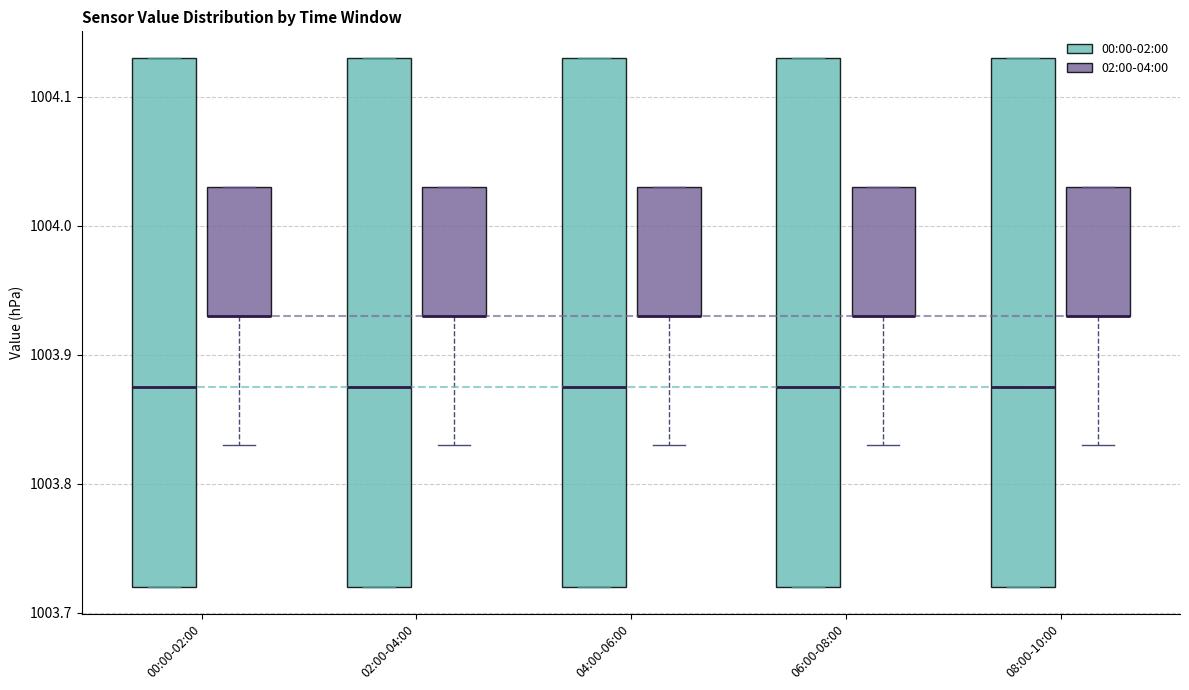

Reading left to right, read every box against the y-axis: the position of its median line, the range the box covers, and the ends of its whiskers. The values are not printed on the chart, so give them approximately, as read against the axis.

00:00-02:00 (00:00-02:00): median 1003.88, box 1003.72 to 1004.13, whiskers 1003.72 to 1004.13
00:00-02:00 (02:00-04:00): median 1003.93 (drawn on the box's lower edge), box 1003.93 to 1004.03, whiskers 1003.83 to 1004.03
02:00-04:00 (00:00-02:00): median 1003.88, box 1003.72 to 1004.13, whiskers 1003.72 to 1004.13
02:00-04:00 (02:00-04:00): median 1003.93 (drawn on the box's lower edge), box 1003.93 to 1004.03, whiskers 1003.83 to 1004.03
04:00-06:00 (00:00-02:00): median 1003.88, box 1003.72 to 1004.13, whiskers 1003.72 to 1004.13
04:00-06:00 (02:00-04:00): median 1003.93 (drawn on the box's lower edge), box 1003.93 to 1004.03, whiskers 1003.83 to 1004.03
06:00-08:00 (00:00-02:00): median 1003.88, box 1003.72 to 1004.13, whiskers 1003.72 to 1004.13
06:00-08:00 (02:00-04:00): median 1003.93 (drawn on the box's lower edge), box 1003.93 to 1004.03, whiskers 1003.83 to 1004.03
08:00-10:00 (00:00-02:00): median 1003.88, box 1003.72 to 1004.13, whiskers 1003.72 to 1004.13
08:00-10:00 (02:00-04:00): median 1003.93 (drawn on the box's lower edge), box 1003.93 to 1004.03, whiskers 1003.83 to 1004.03